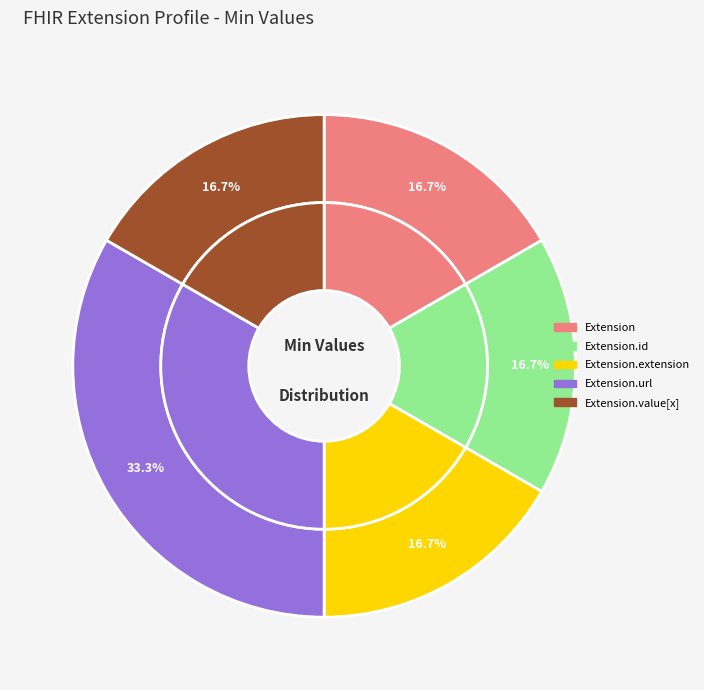

Combined, do Extension.extension and Extension.id account for over 50%?

No